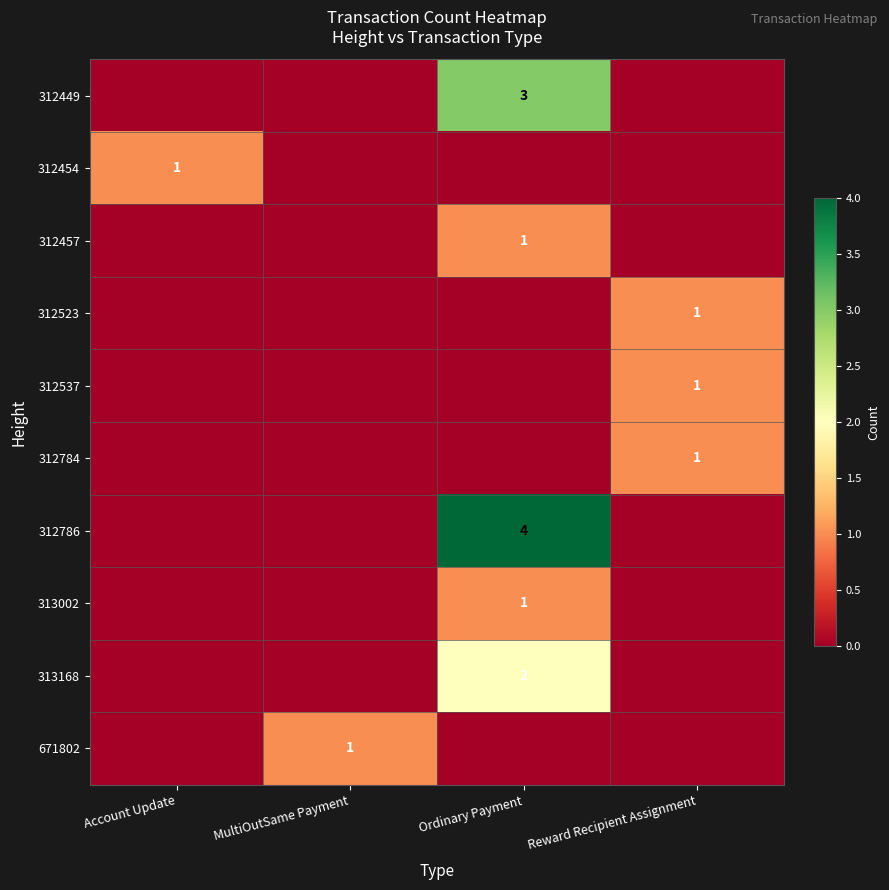

The value of 312457 at Ordinary Payment is 0. True or false?

False